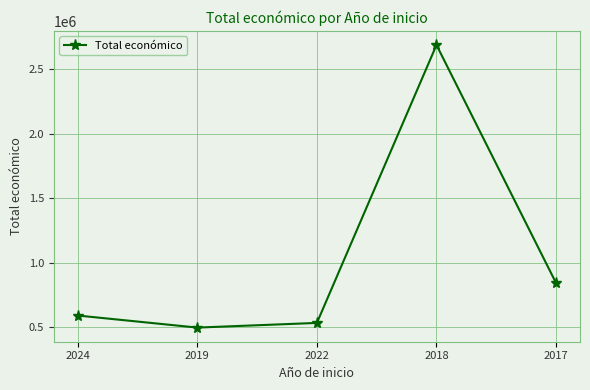

What position from the left is 2017?

5